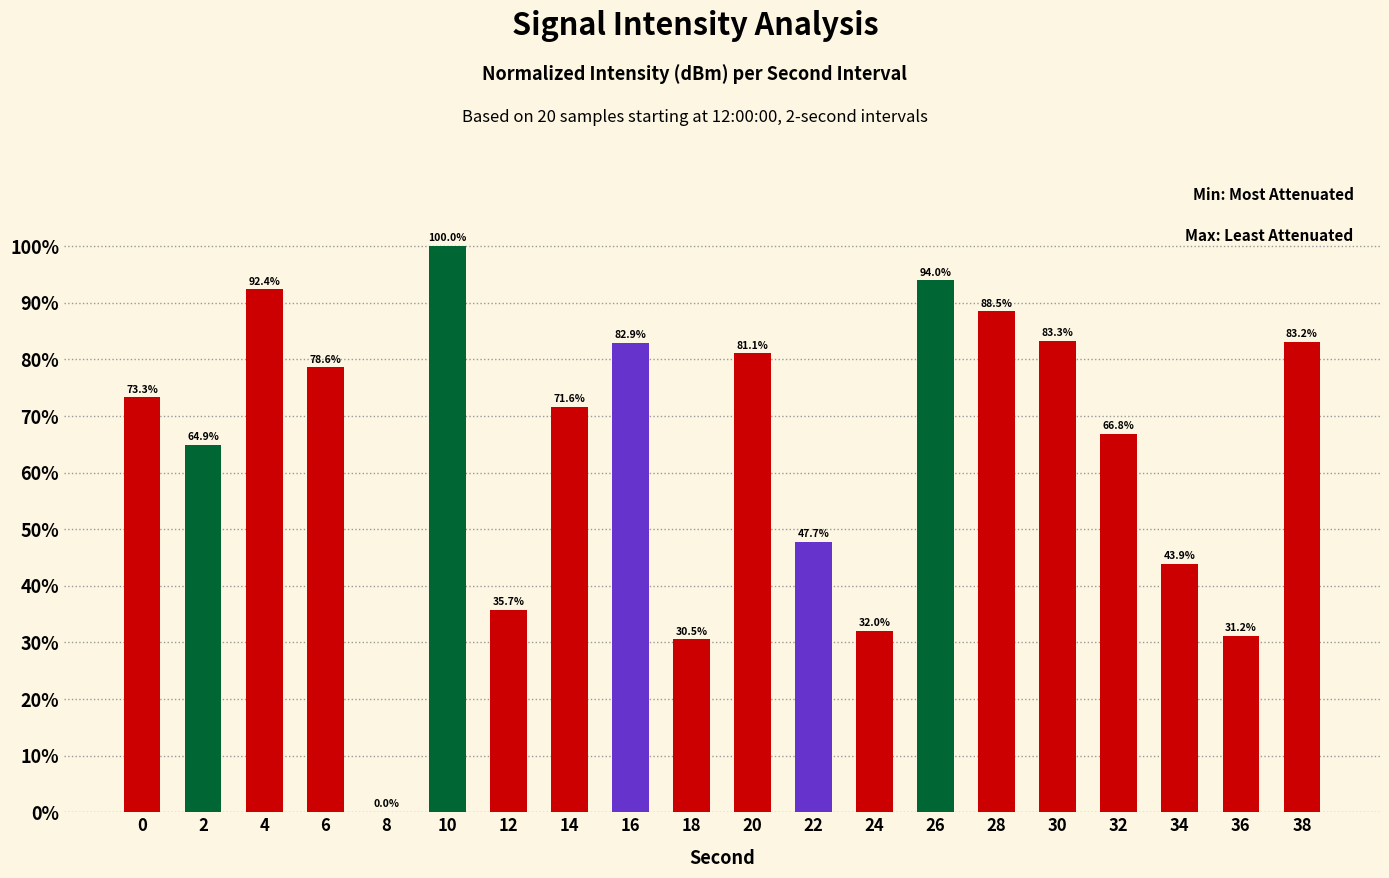

Which label corresponds to the largest value in the chart?

10